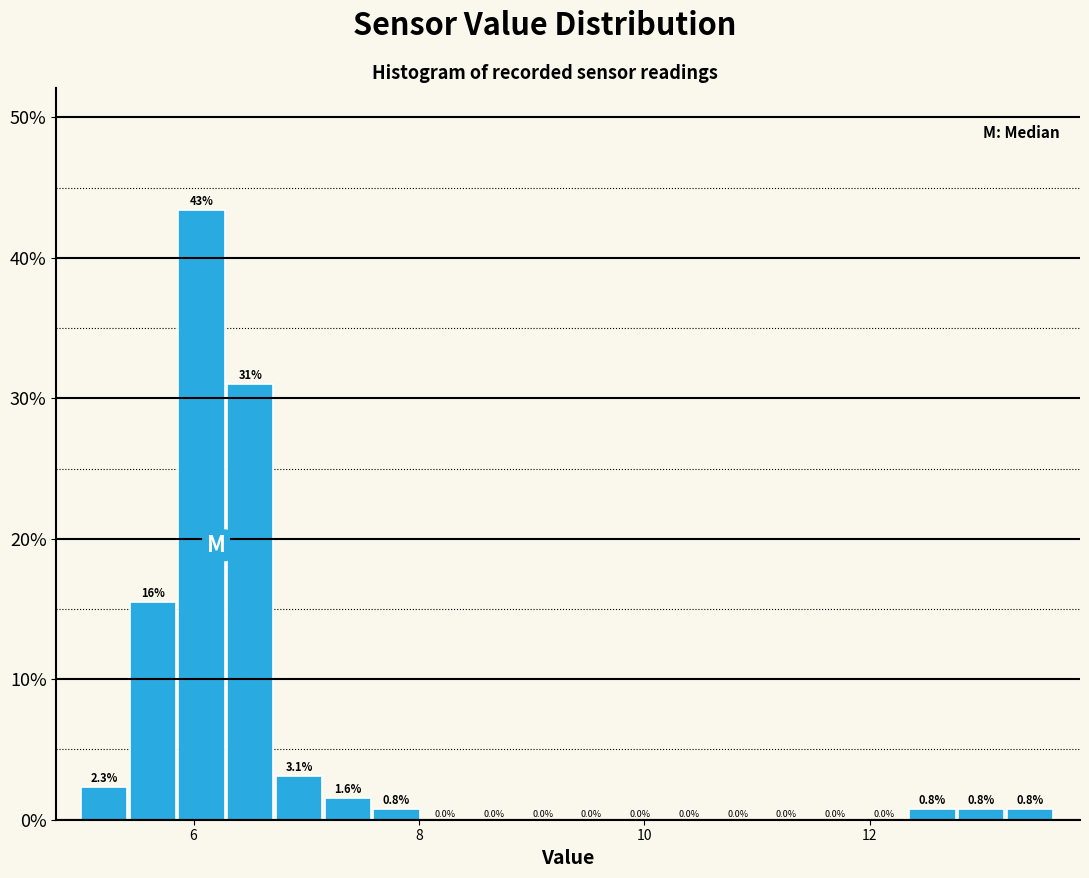

Read against the x-axis, roughly where is the centre of the tallest bar?

6.0